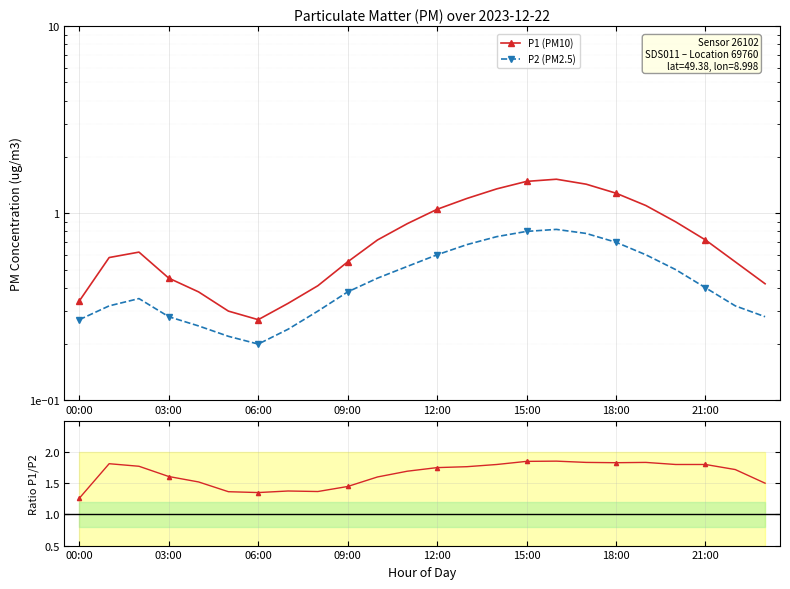

What is the label of the 21st point from the left?

20